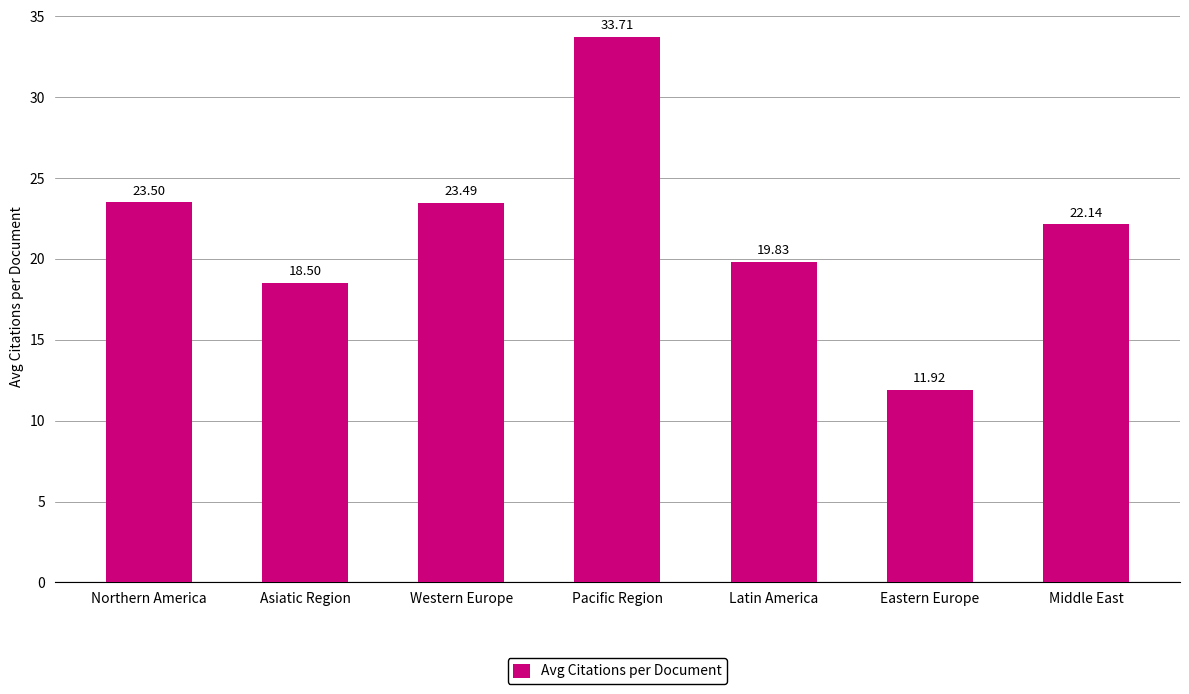

What is the change in value from Pacific Region to Latin America?

-13.9